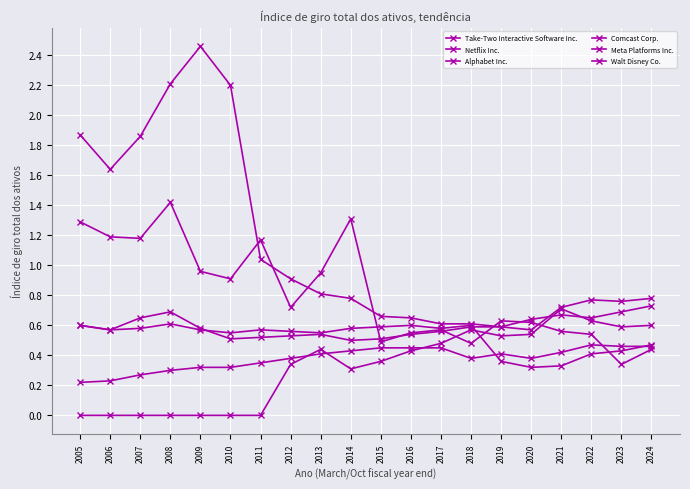

How many lines are shown in the chart?

6